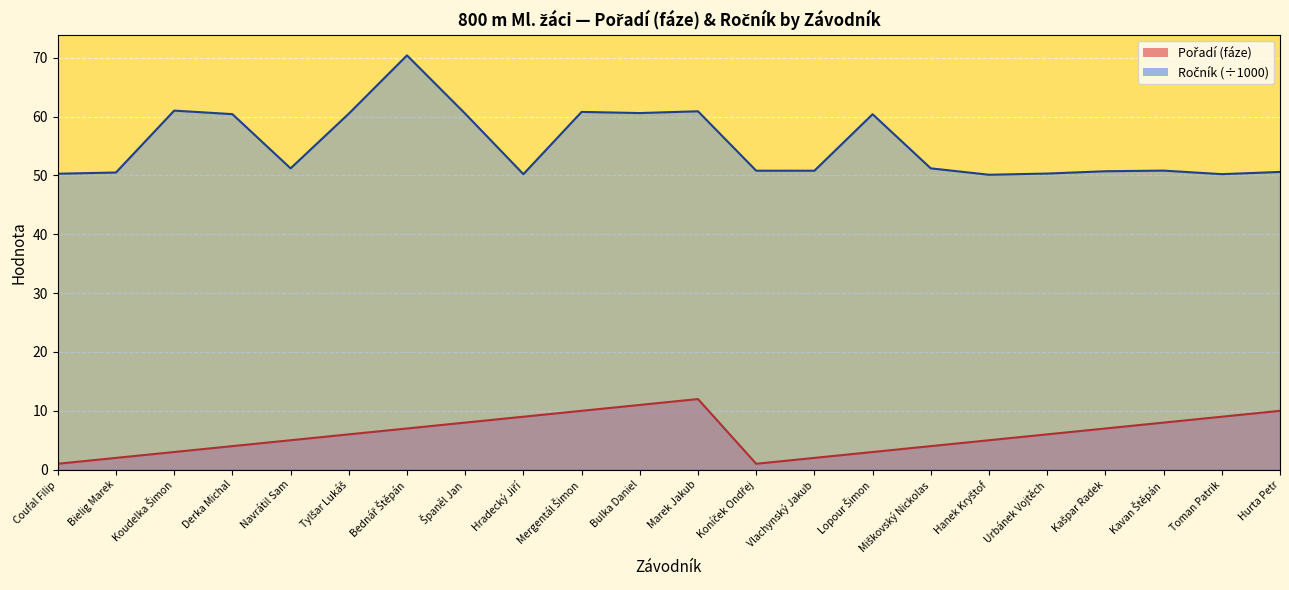

True or false: Ročník and Pořadí (fáze) cross at least once.

False